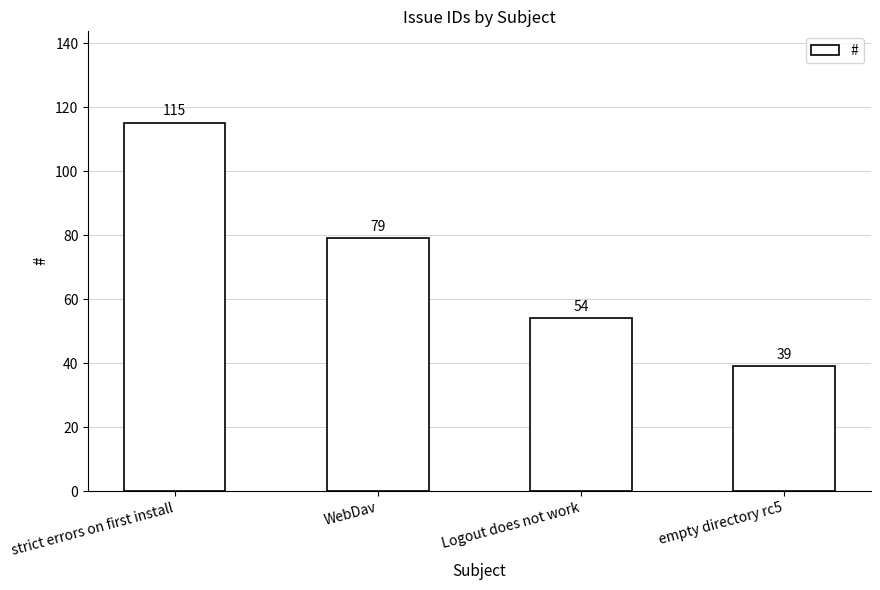

List the labels in order of value, largest first.

strict errors on first install, WebDav, Logout does not work, empty directory rc5